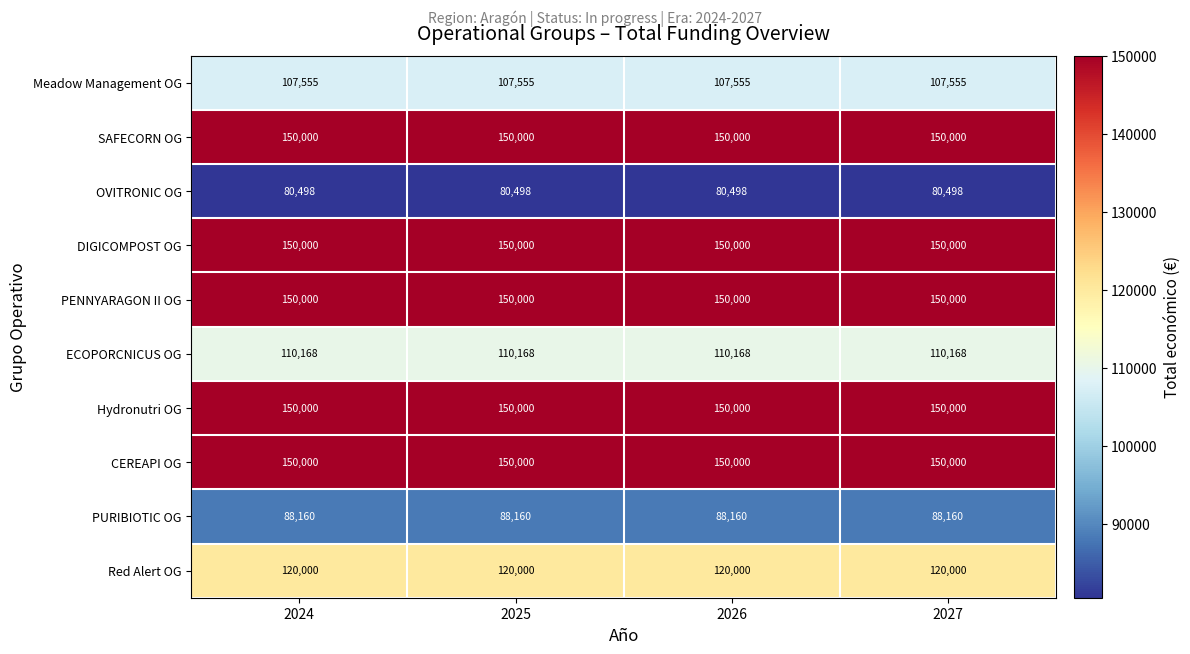

At how many categories does at least one series exceed 118665?

4